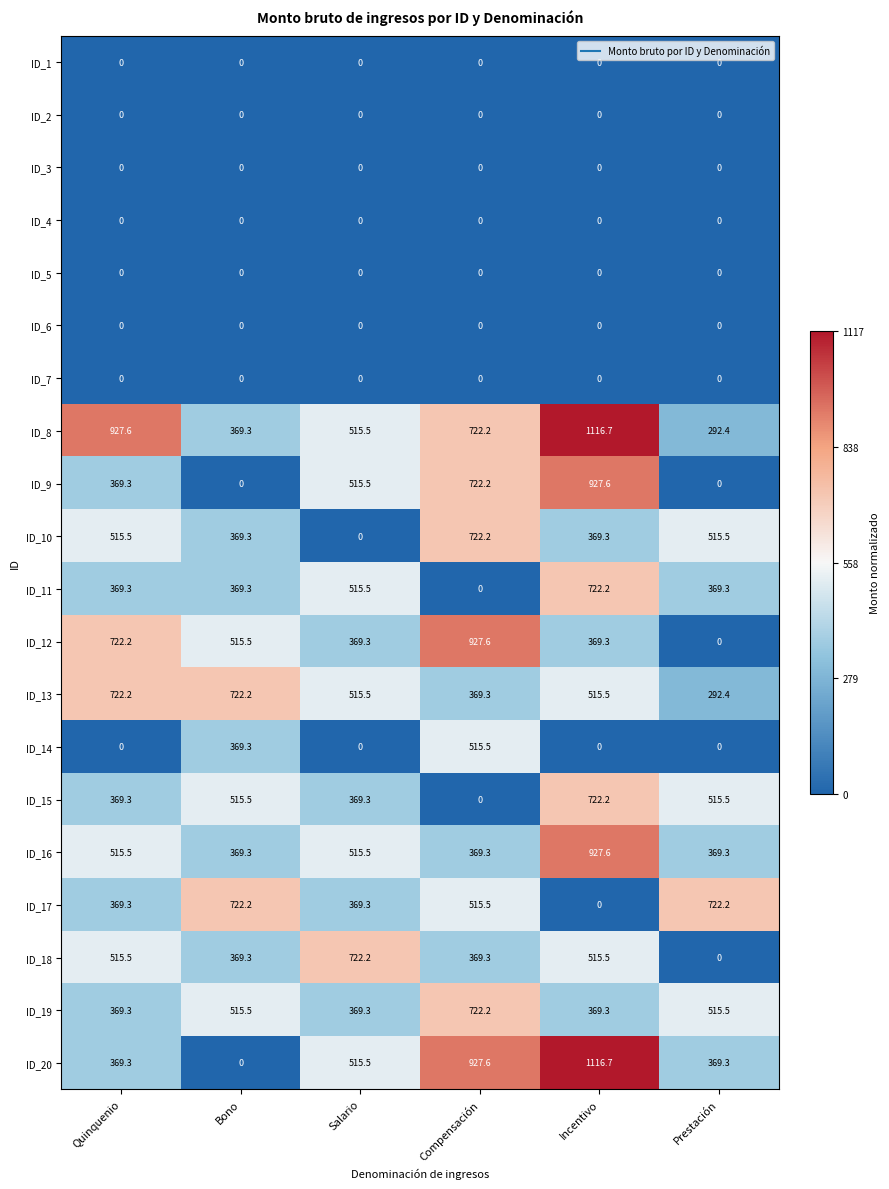

What is the greatest value displayed?

1116.7